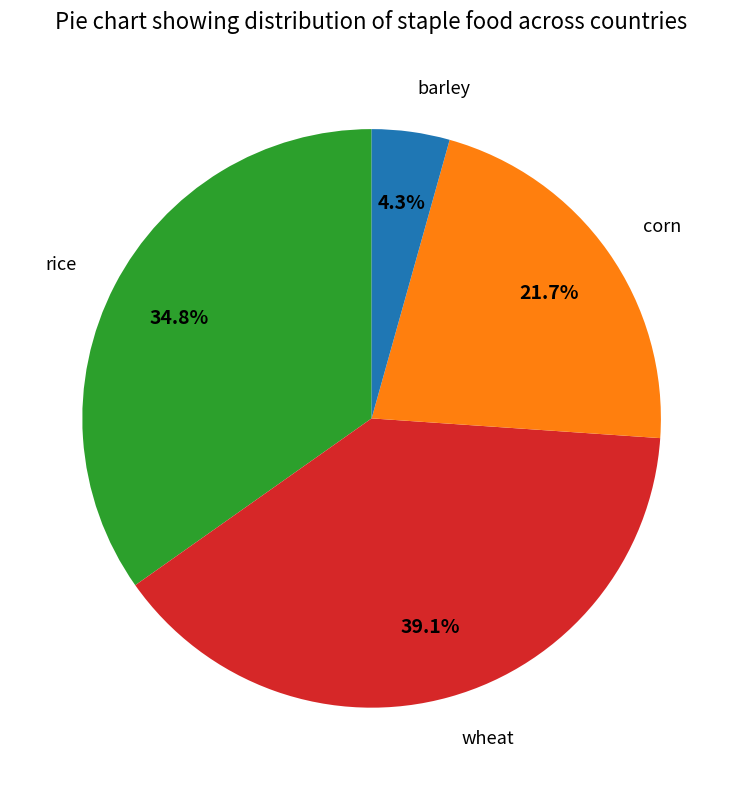

How many segments does this pie chart have?

4